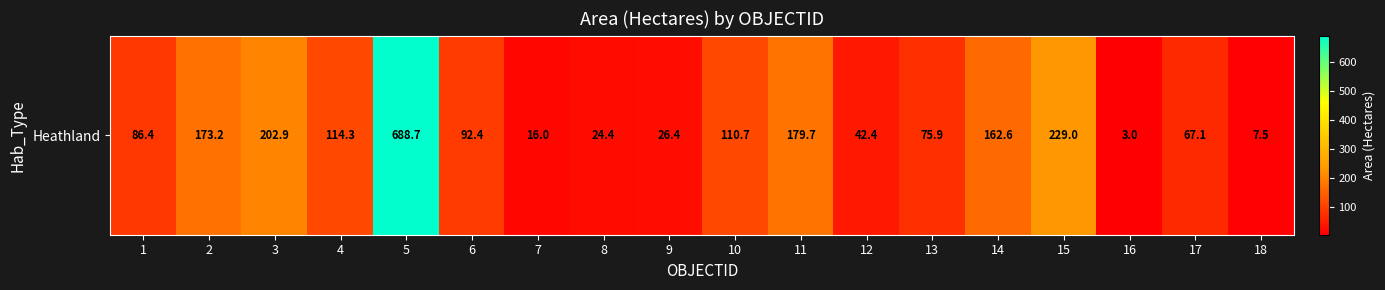

At which category does the chart reach its minimum across all series?

16